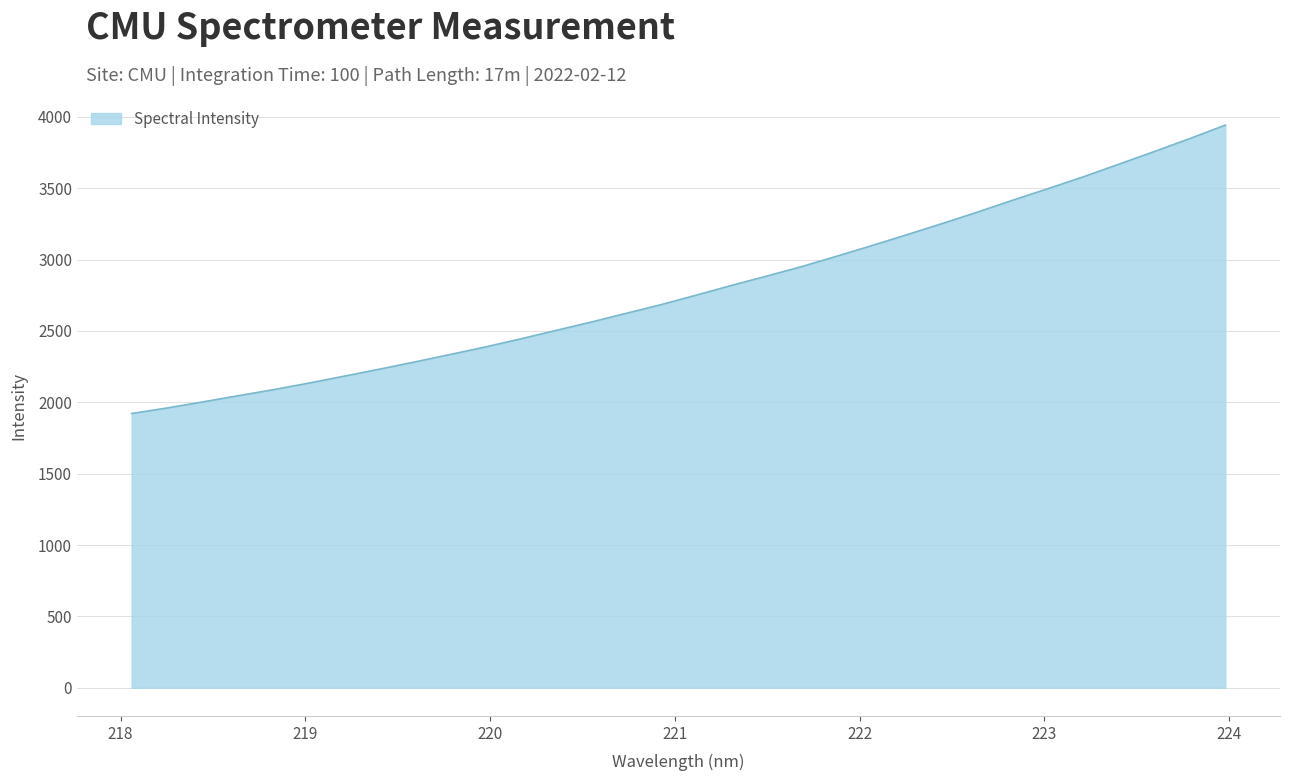

What is the difference between the maximum and minimum values?

2020.6